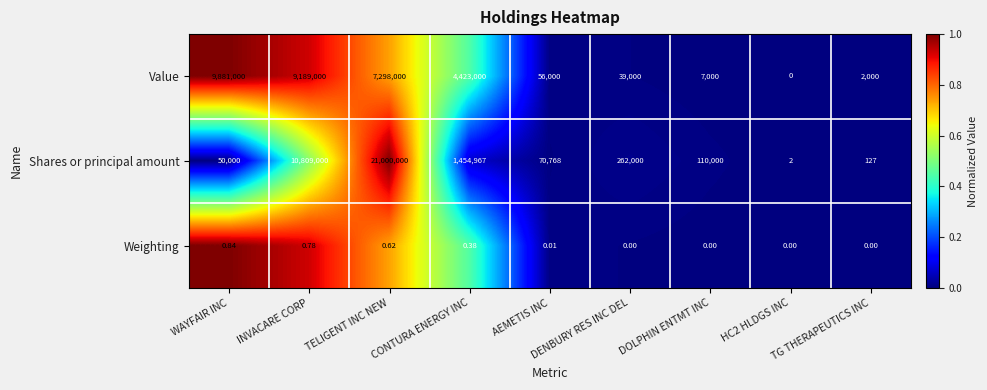

Where does the Shares or principal amount series first go above 110000?

INVACARE CORP